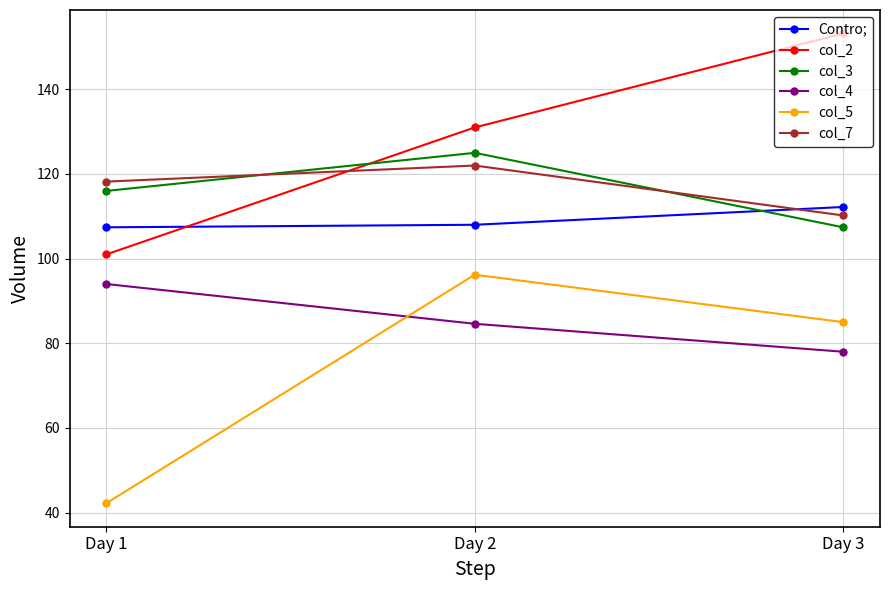

What is the difference between the maximum and minimum values in the col_2 series?

52.2